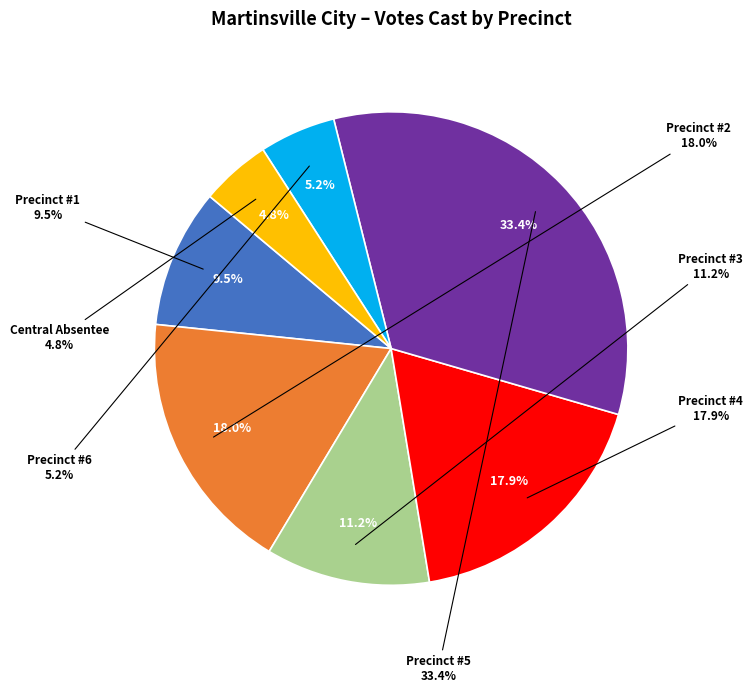

Is the sum of Precinct #5 and Precinct #3 greater than half?

No